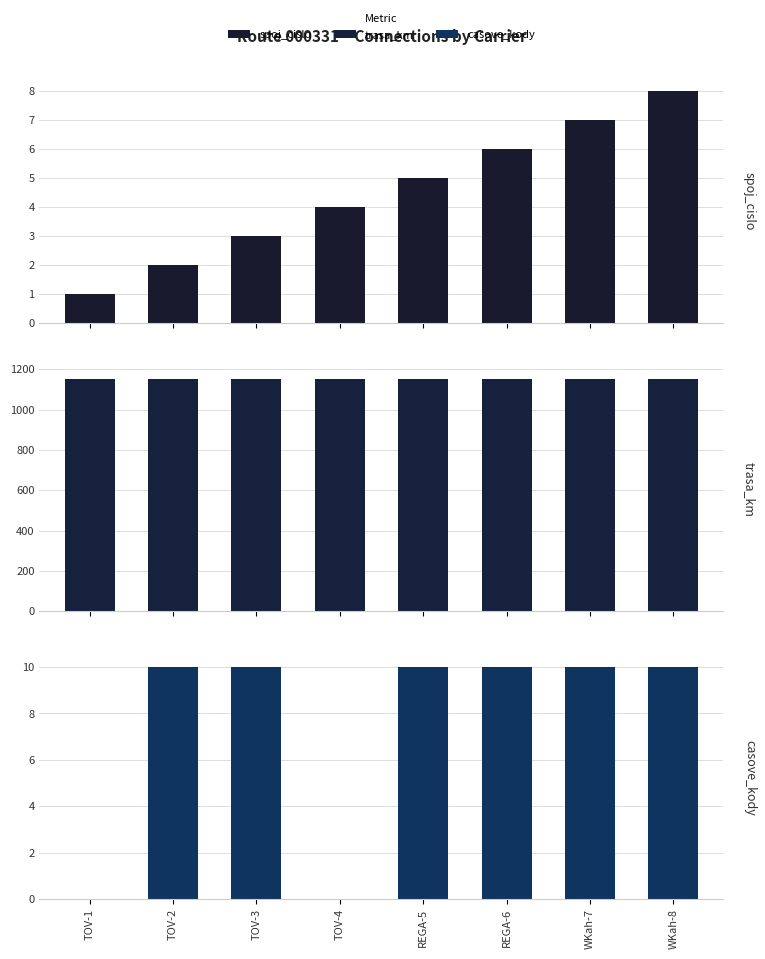

What is the label of the 1st bar from the left?

TOV-1